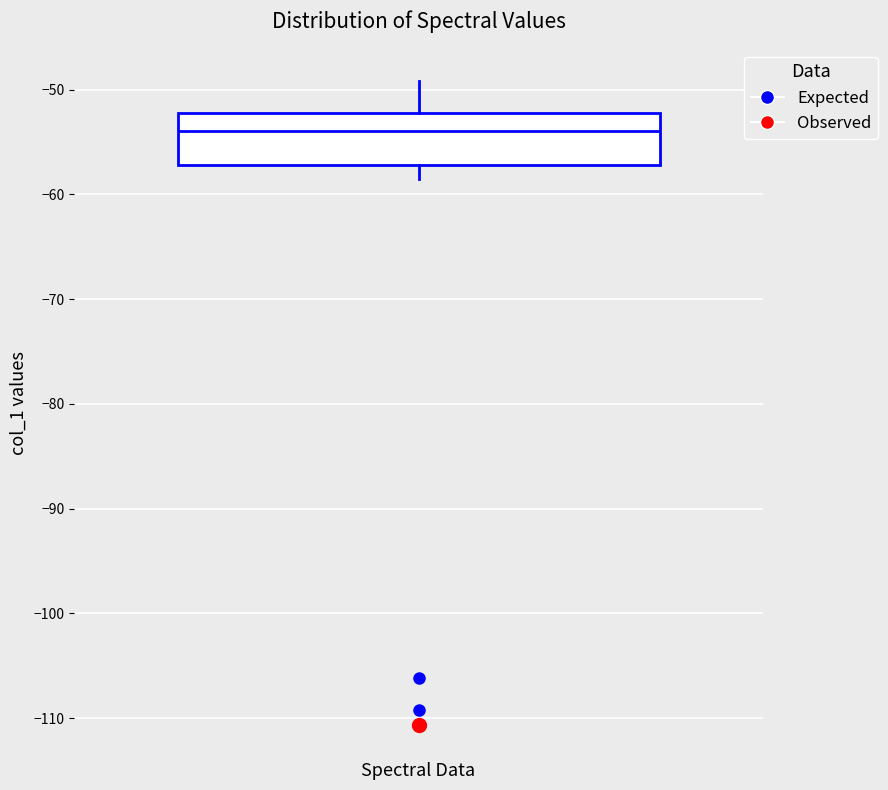

Transcribe this box plot: give where the median line is, the range the box spans, and where the two whiskers end, as read against the y-axis. The values are not printed on the chart, so give them approximately, as read against the axis.

median -54, box -57 to -52, whiskers -59 to -49